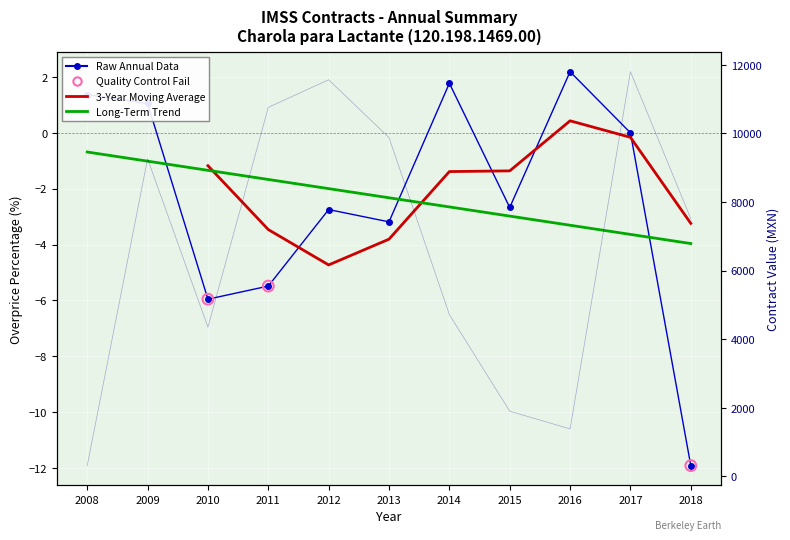

Is the value of awards.value.amount at 2010 greater than the value of contracts.items.unit.value.percentageOverpriceMxIMSS at 2016?

Yes